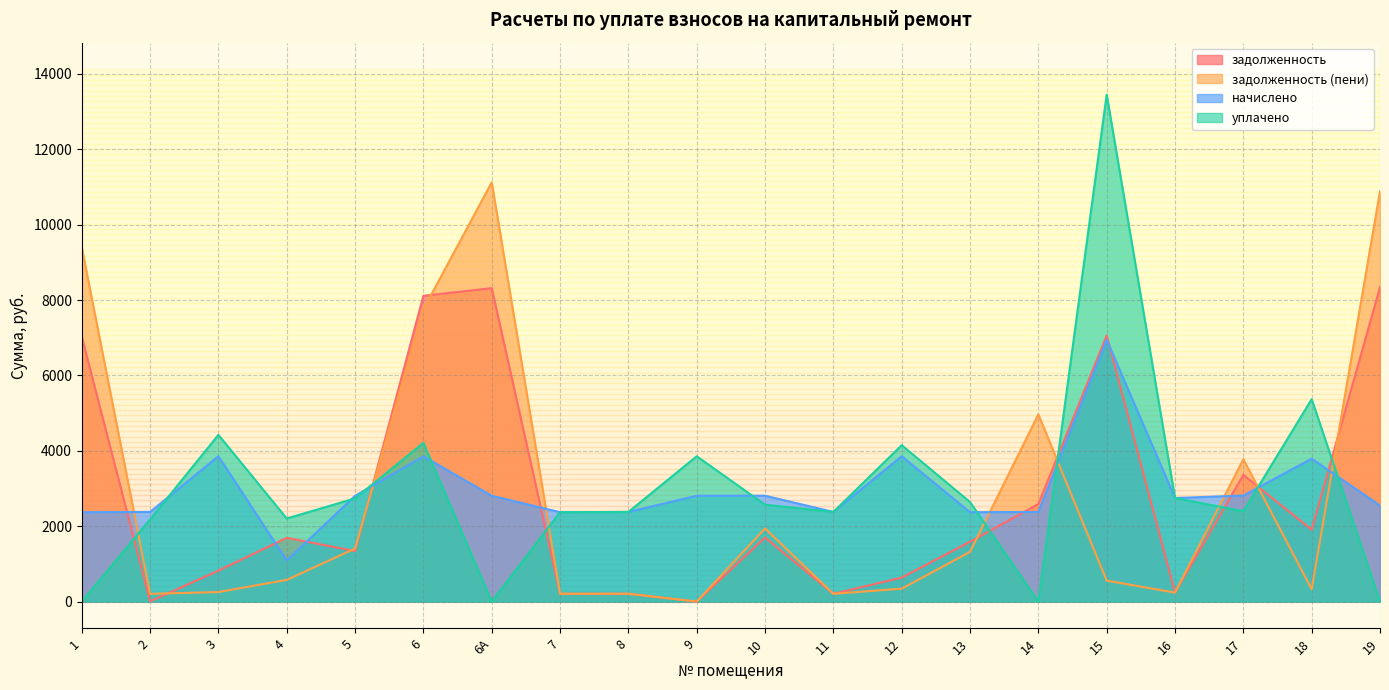

How many data points in начислено are less than 2805?

10